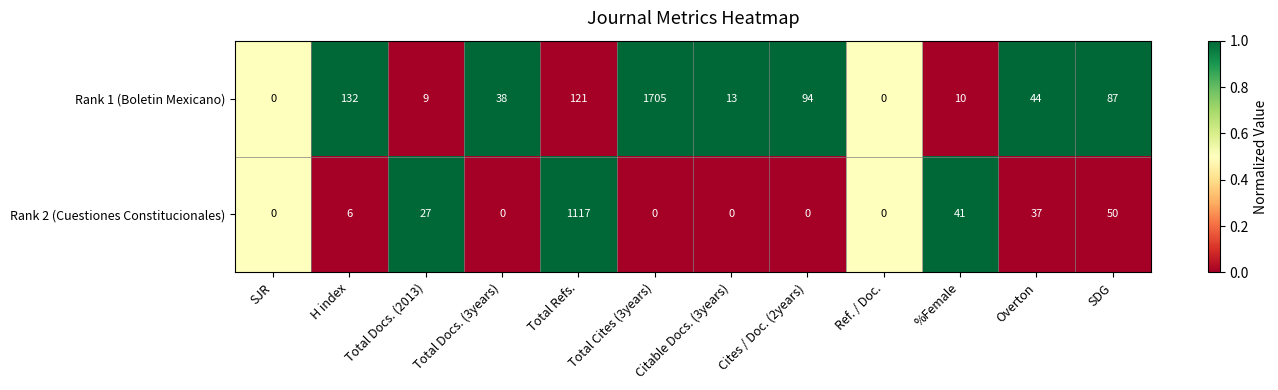

What is the total value across all series at Total Cites (3years)?

1705